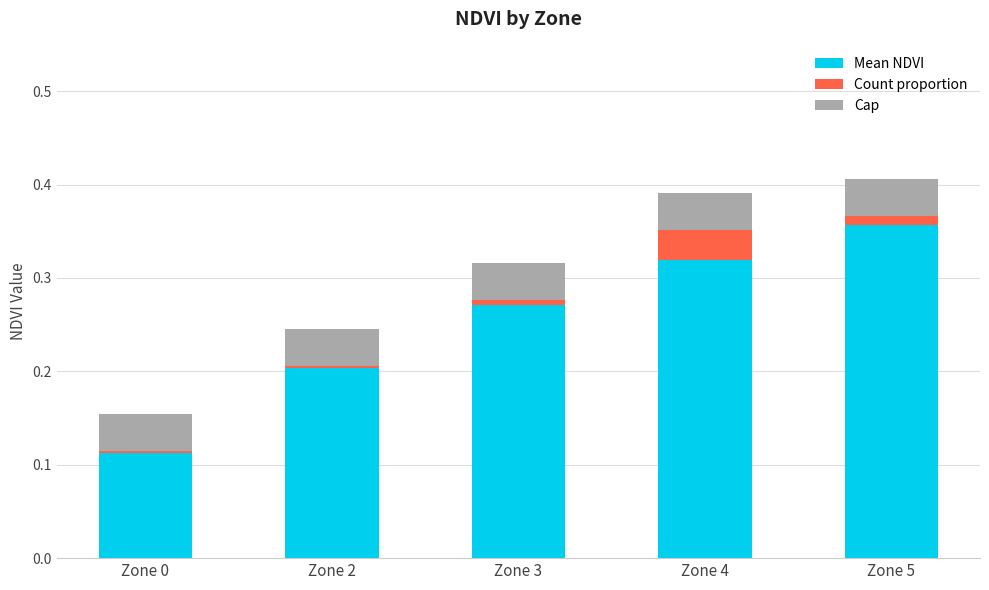

Which category has the highest value in the Mean NDVI series?

Zone 5